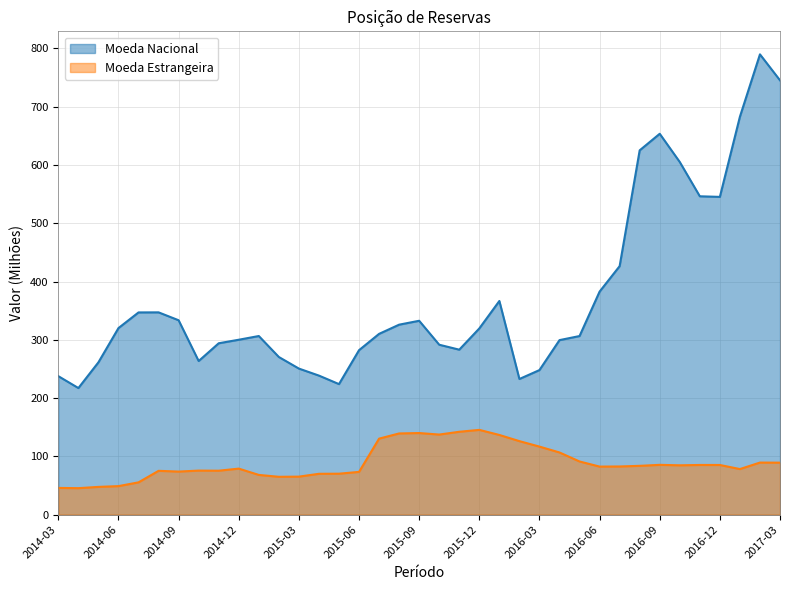

What is the difference between the highest and lowest values at 2014-03?

191.7